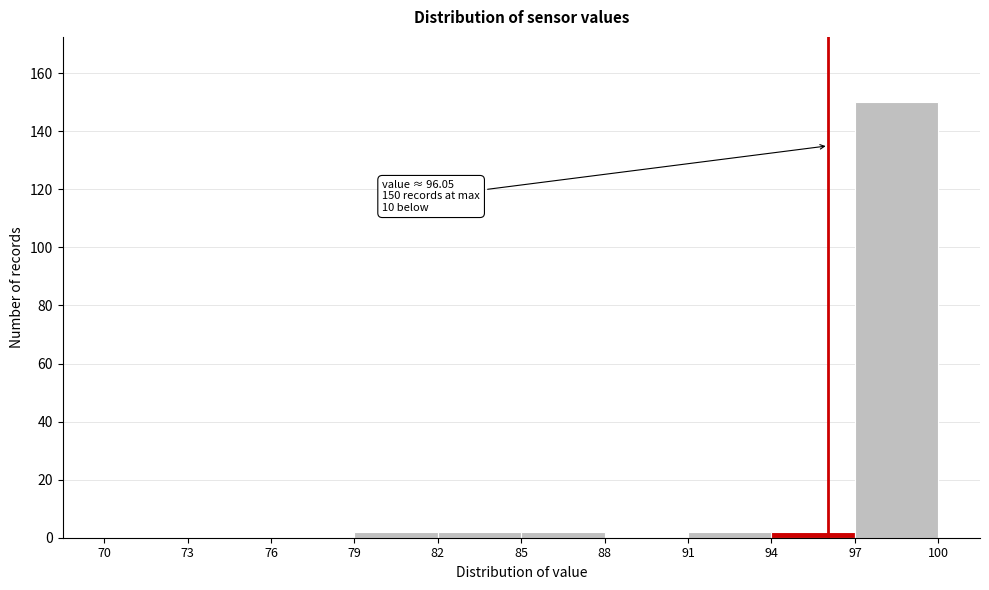

Over which range of the x-axis is the bar tallest?

97 to 100